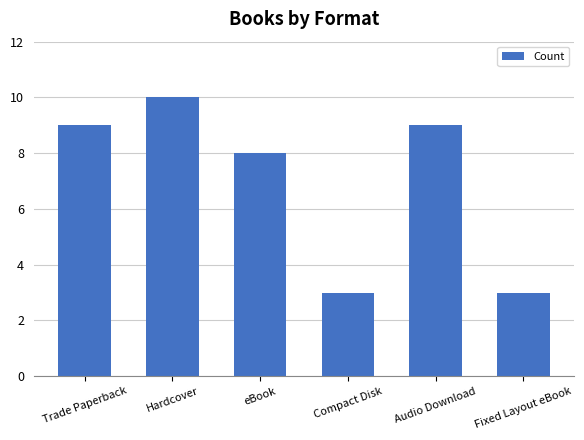

Does the chart contain any negative values?

No